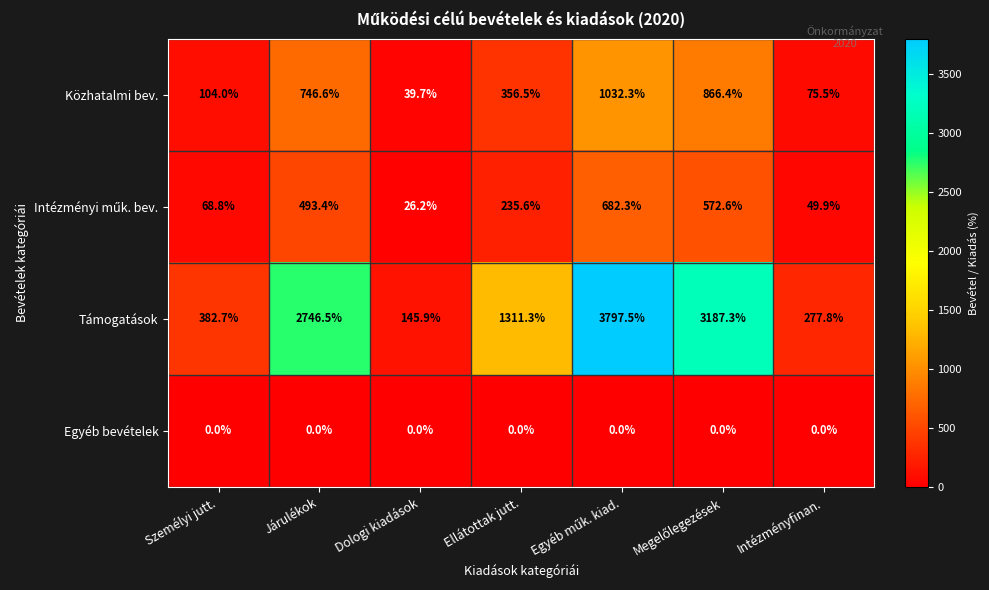

Is it true that Közhatalmi bev. equals 75.5 at Intézményfinan.?

True